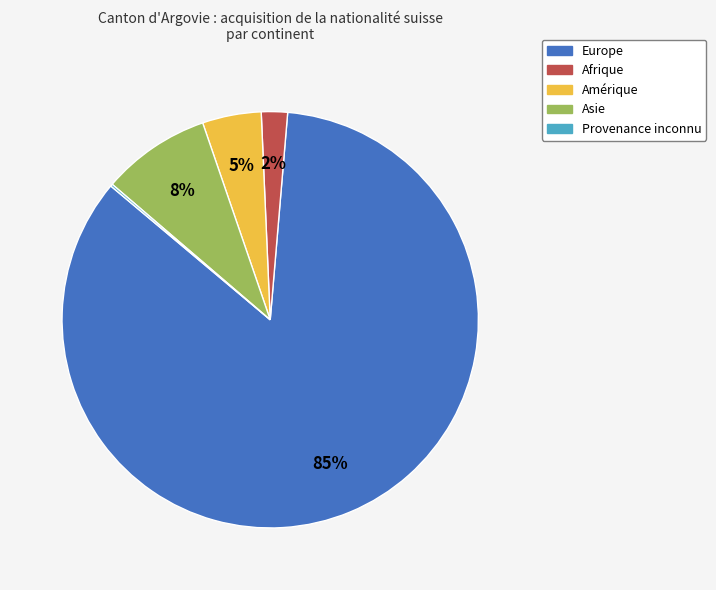

Does any single category account for the majority?

Yes